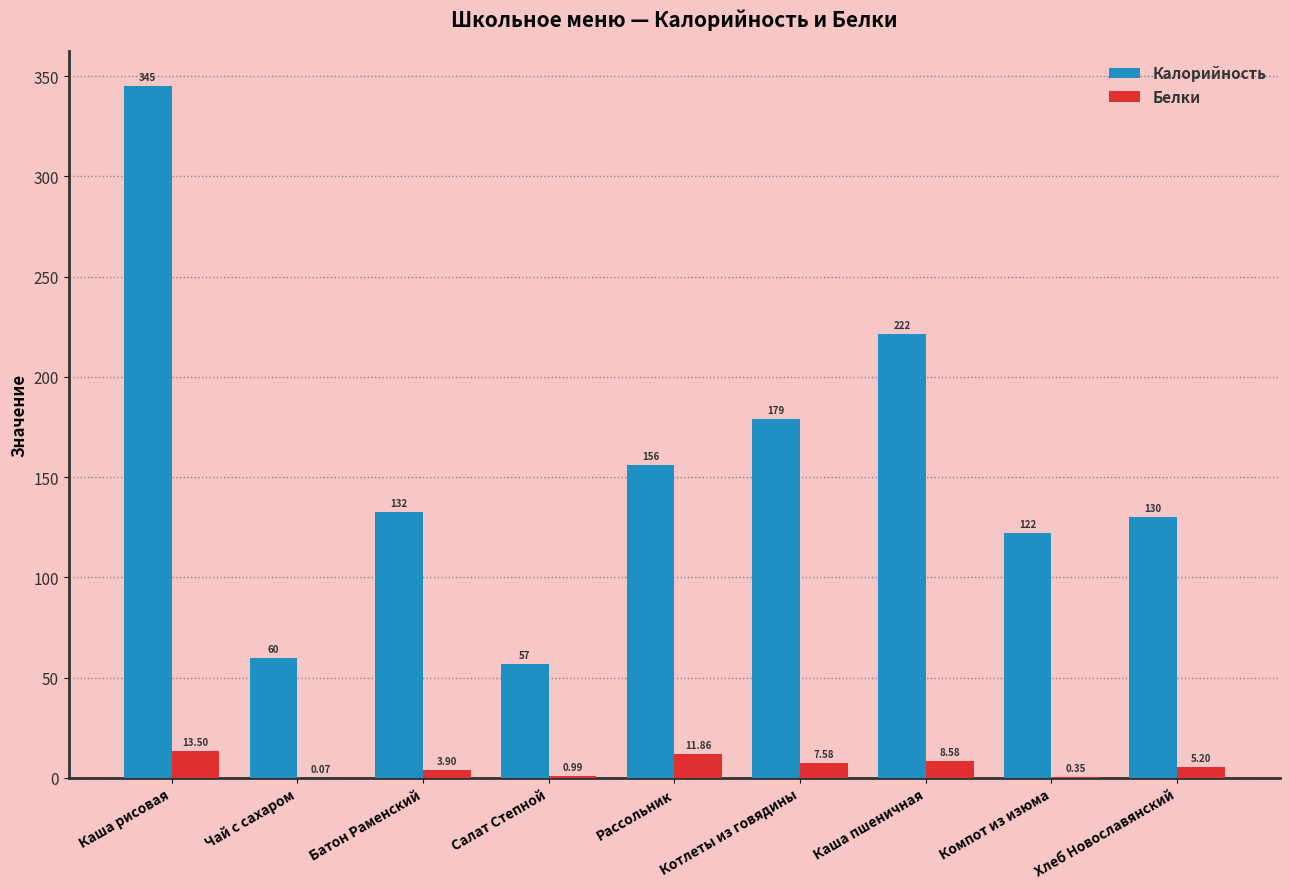

Which label corresponds to the largest value in the chart?

Каша рисовая